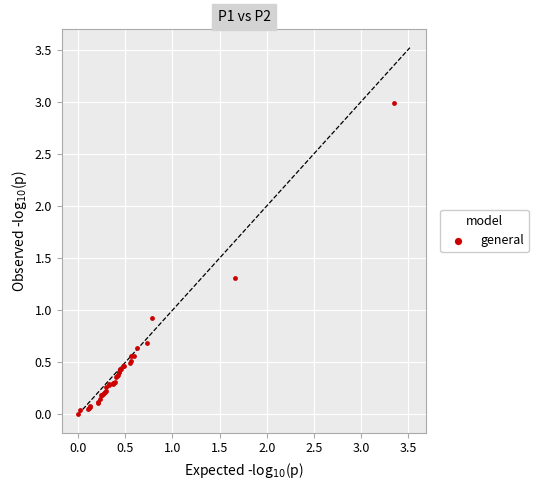

What Y value in the scatter plot is closest to 1?

0.9